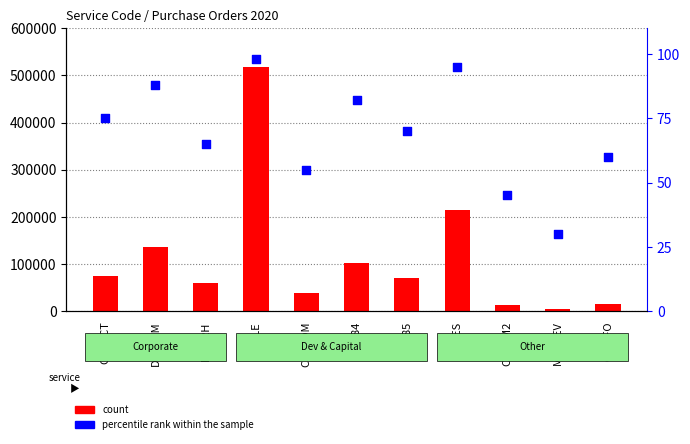

Which series contains the highest Y value?

count